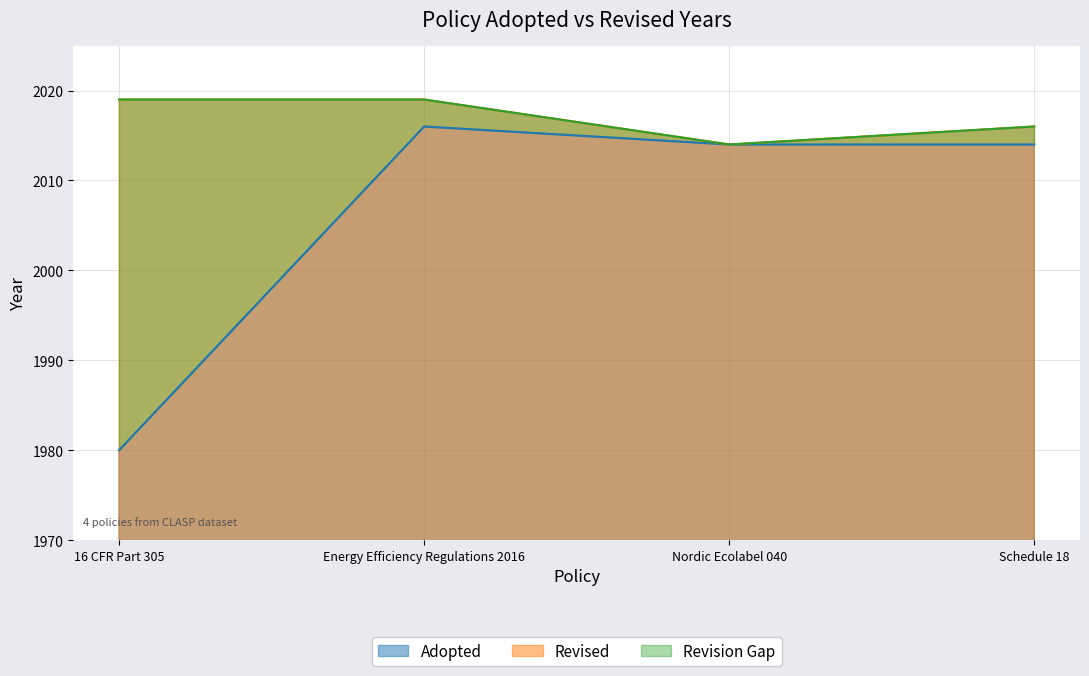

What is the sum of the values at 16 CFR Part 305 and Energy Efficiency Regulations 2016?

3996